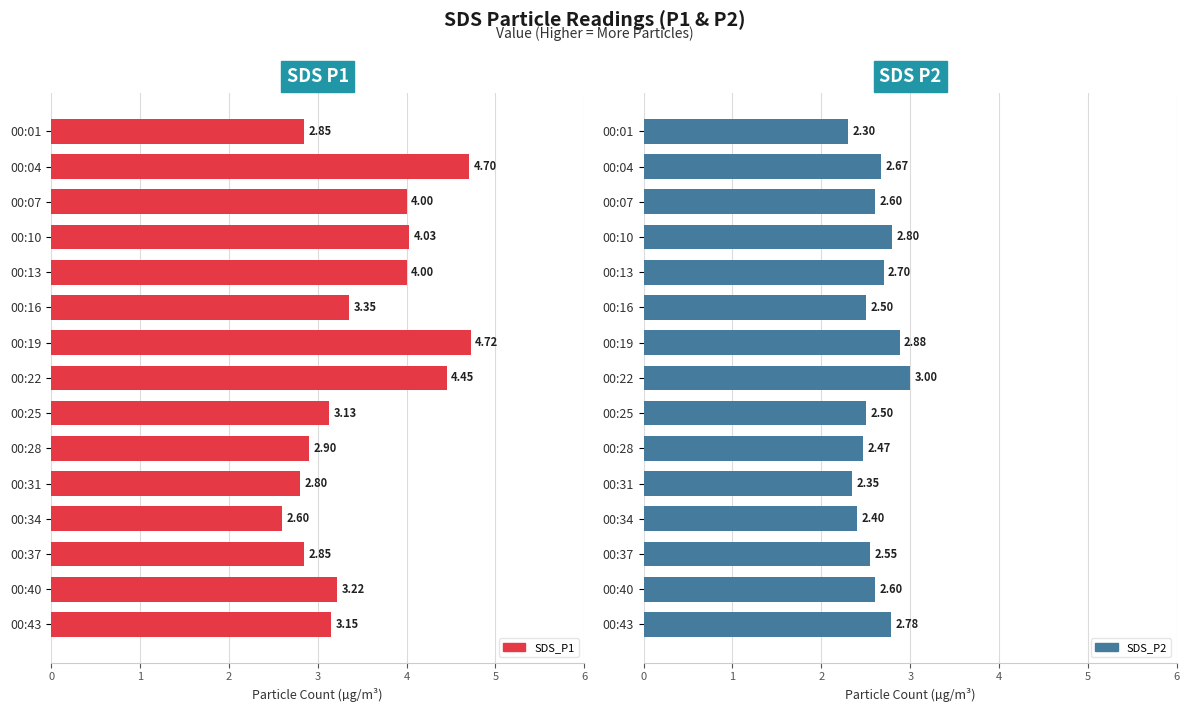

What is the maximum value shown in the chart?

4.7